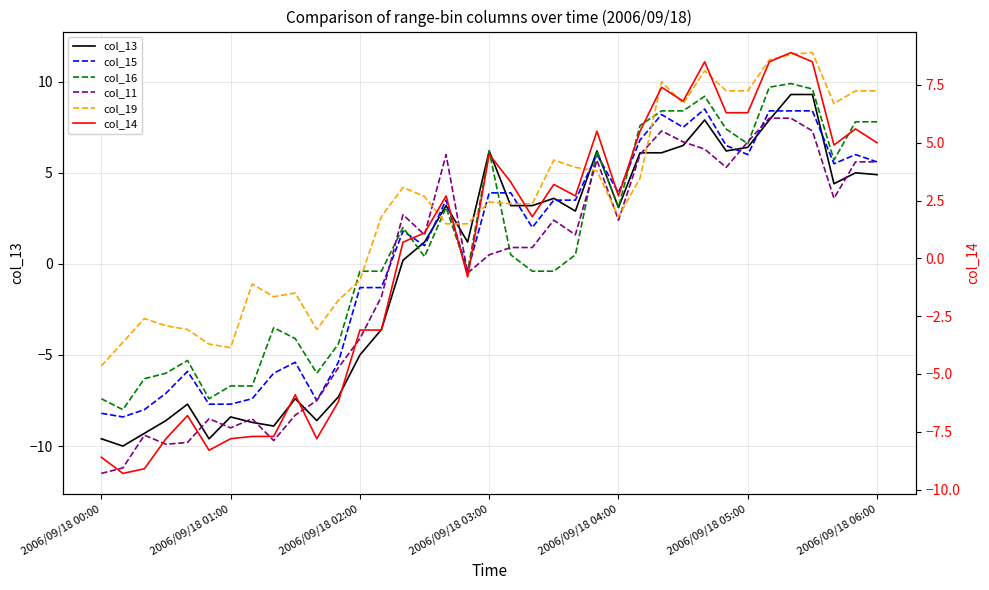

Between 26 and 29, which is larger?

29